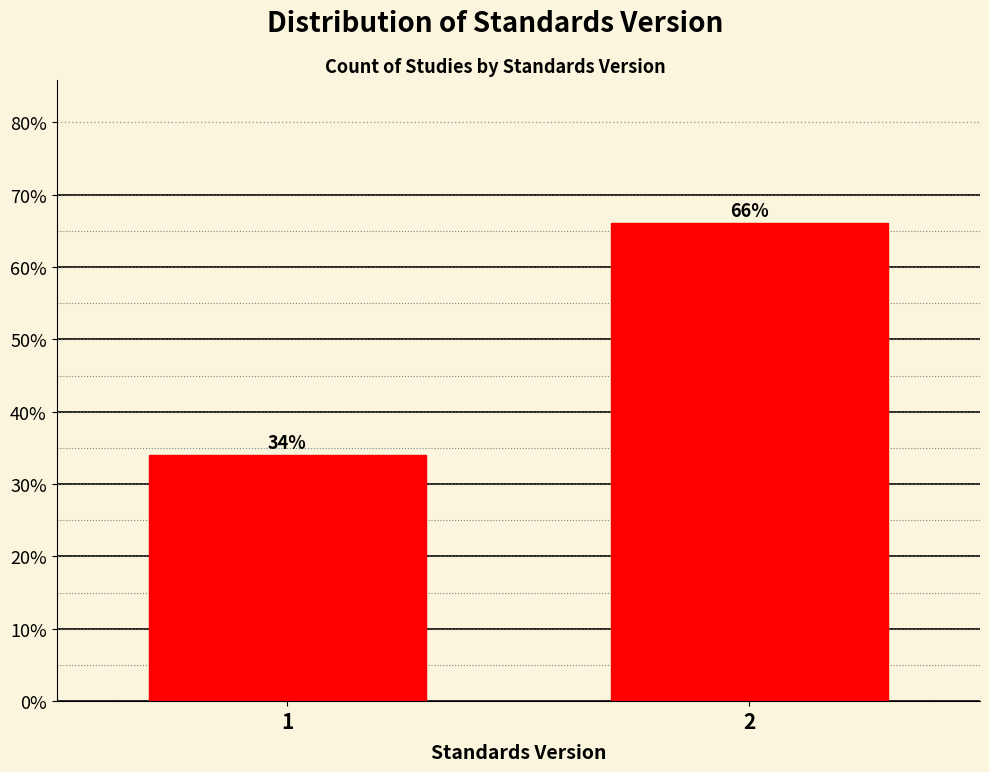

Reading left to right, transcribe all the data shown in this chart.

1=34.0	2=66.0